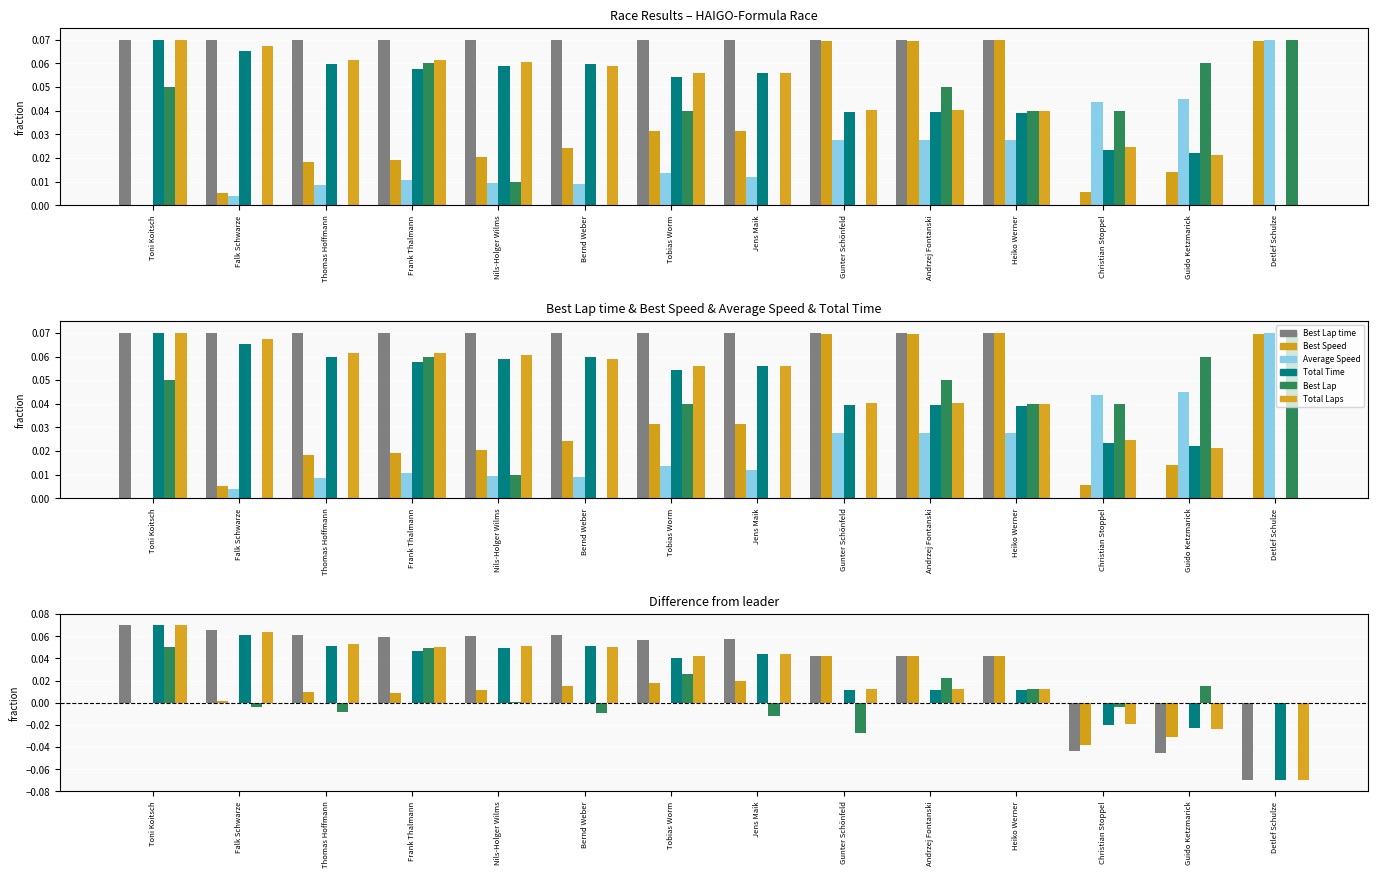

What is the label of the 13th bar from the left?

Guido Ketzmarick